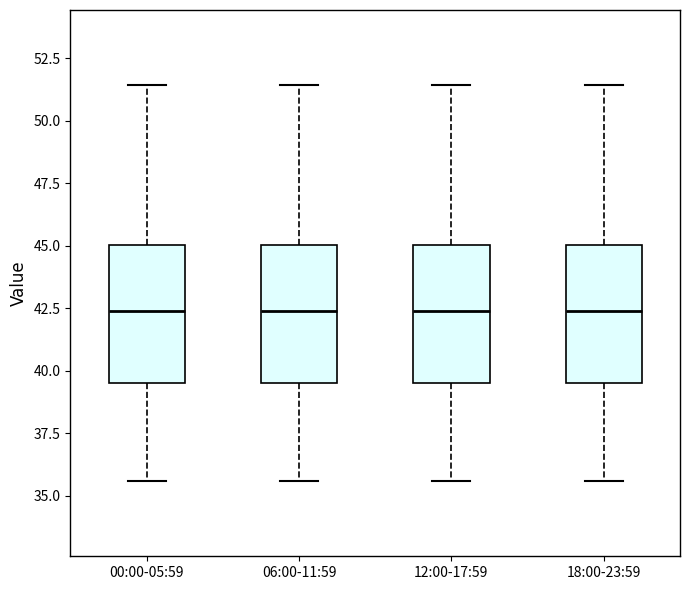

Reading left to right, transcribe this box plot: for each box, give where its median line is, the range the box spans, and where its two whiskers end, as read against the y-axis. The values are not printed on the chart, so give them approximately, as read against the axis.

00:00-05:59: median 42.5, box 39.5 to 45.0, whiskers 35.5 to 51.5
06:00-11:59: median 42.5, box 39.5 to 45.0, whiskers 35.5 to 51.5
12:00-17:59: median 42.5, box 39.5 to 45.0, whiskers 35.5 to 51.5
18:00-23:59: median 42.5, box 39.5 to 45.0, whiskers 35.5 to 51.5